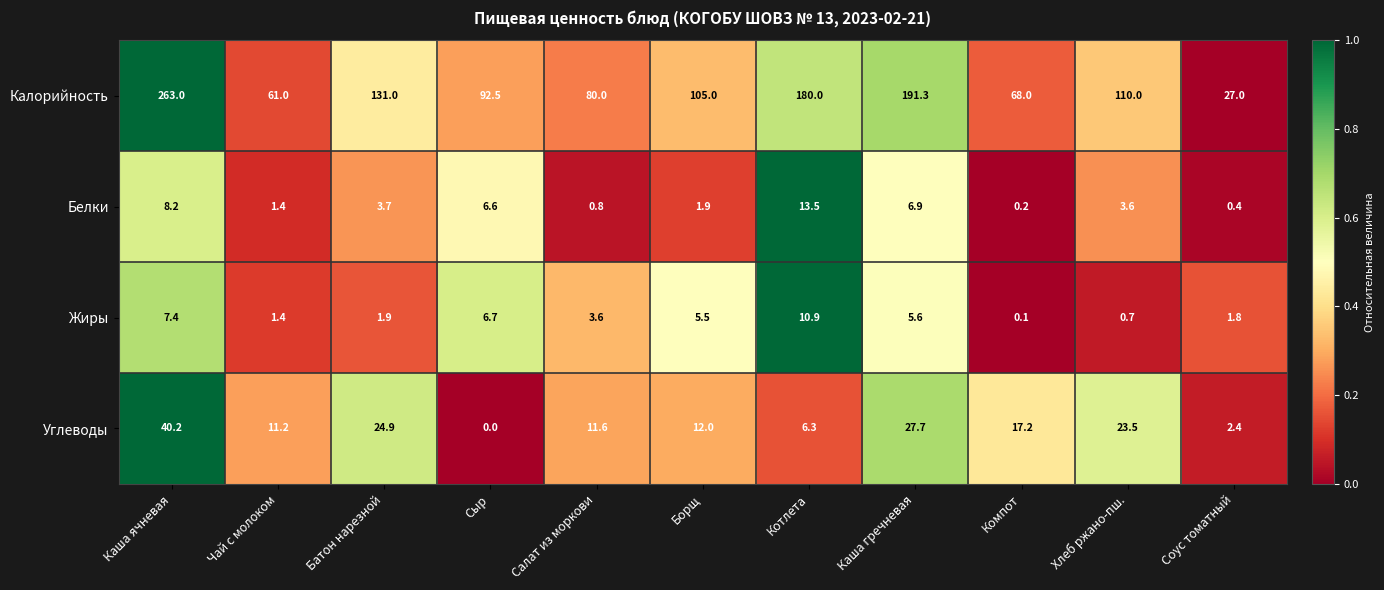

At which label does Белки reach its minimum?

Компот